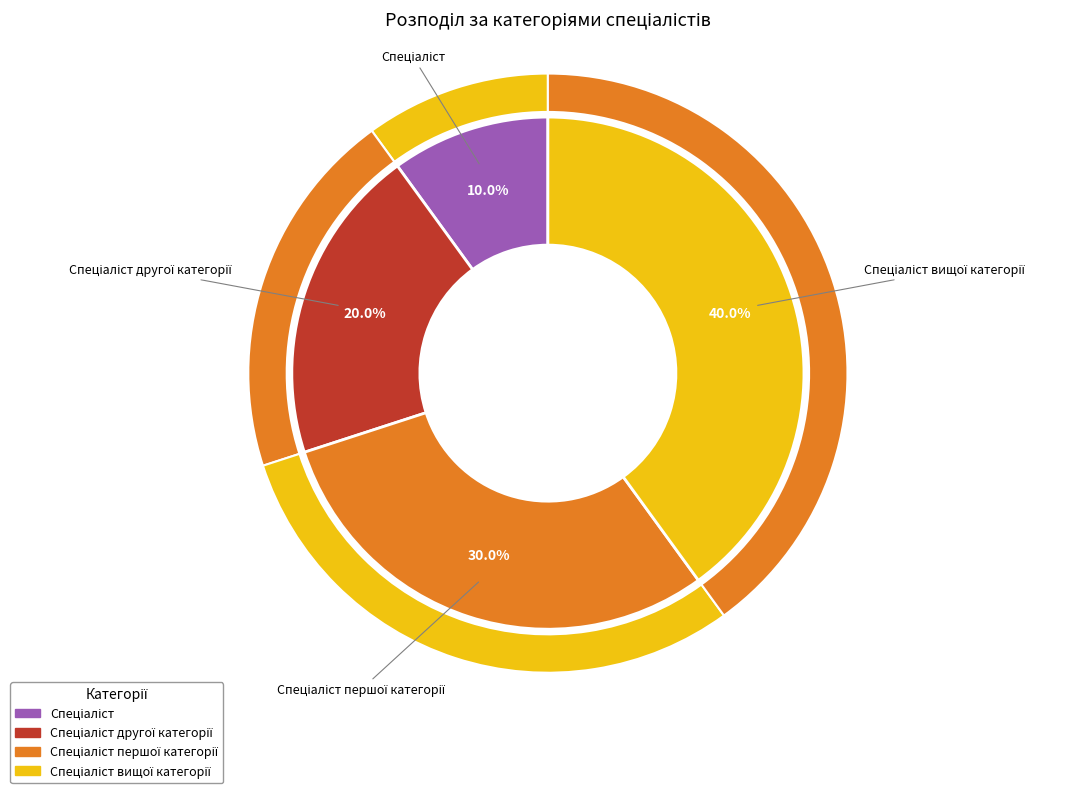

What is the ratio of the value at Спеціаліст першої категорії to the value at Спеціаліст другої категорії?

1.5